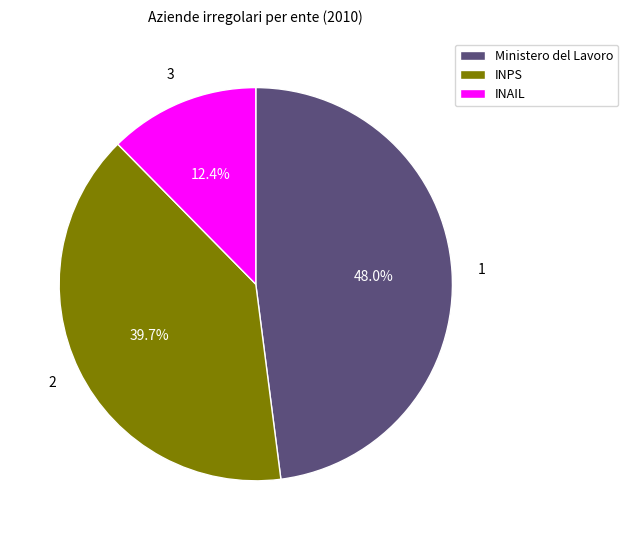

How many slices are in this pie chart?

3